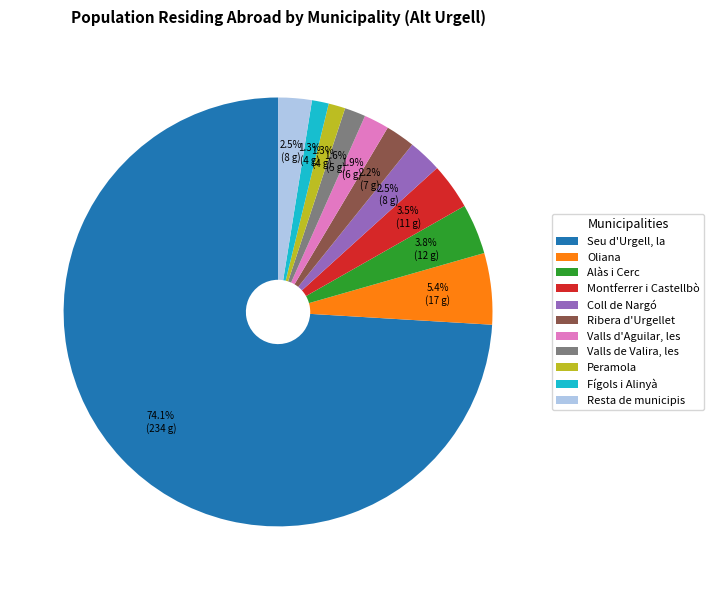

What is the ratio of the value at Oliana to the value at Montferrer i Castellbò?

1.5